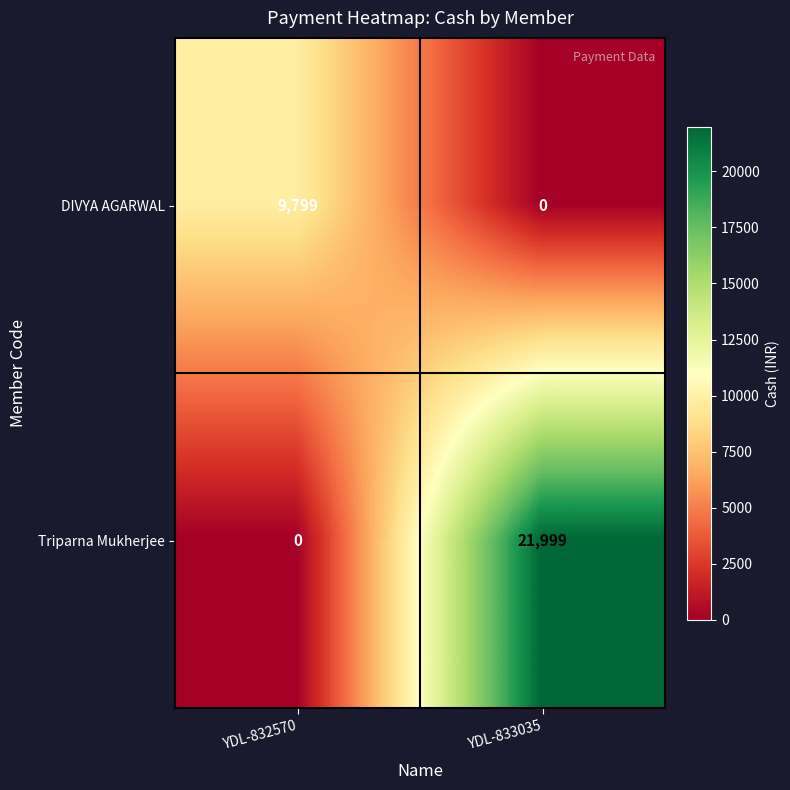

Reading right to left, list all the values displayed in this chart.

DIVYA AGARWAL: YDL-833035=0	YDL-832570=9799
Triparna Mukherjee: YDL-833035=21999	YDL-832570=0